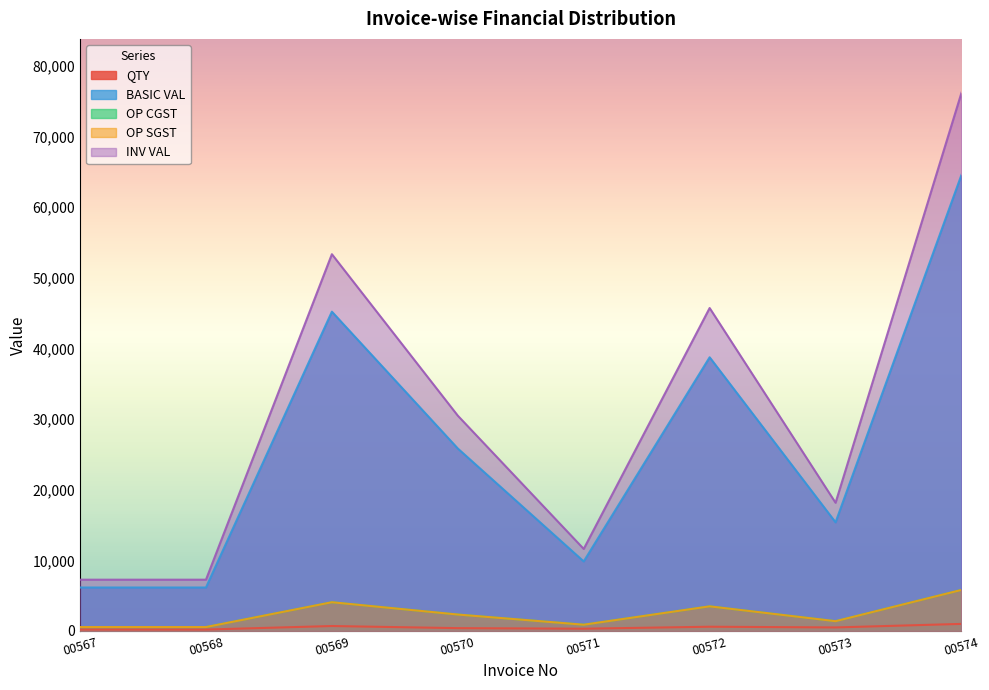

What is the value of the QTY point at the 2nd from the left?

200.0